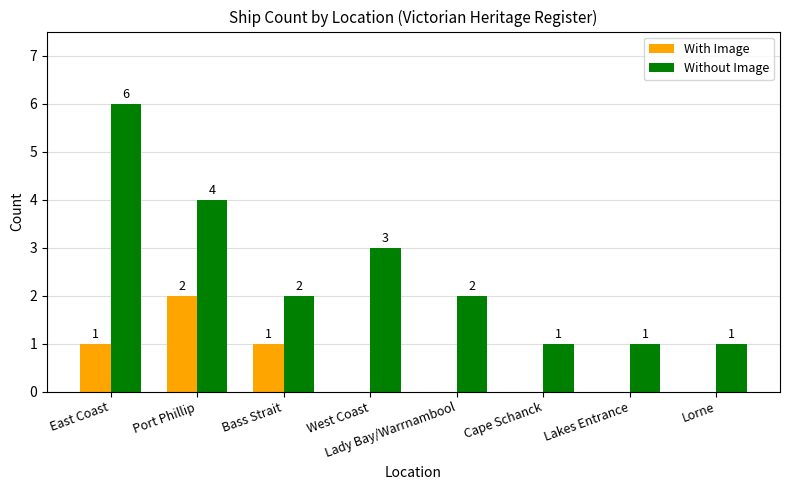

The Without Image series shows 1 at Lady Bay/Warrnambool. True or false?

False